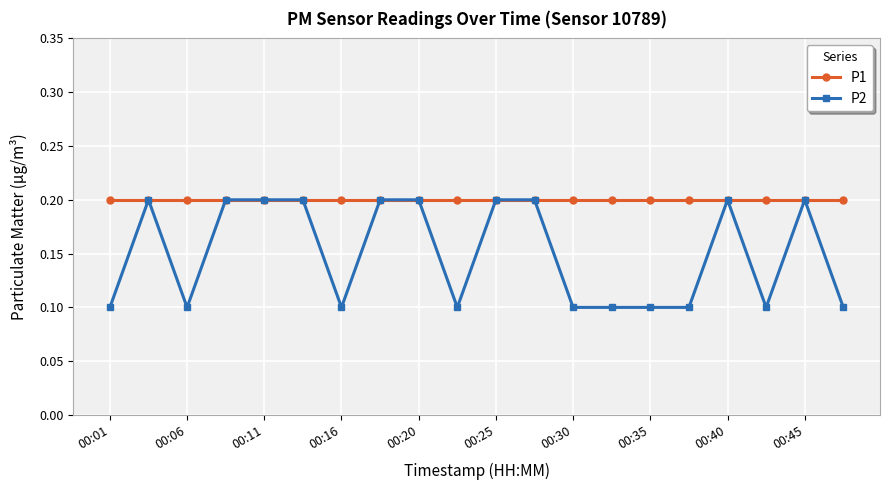

Rank the series by their average value, from highest to lowest.

P1, P2